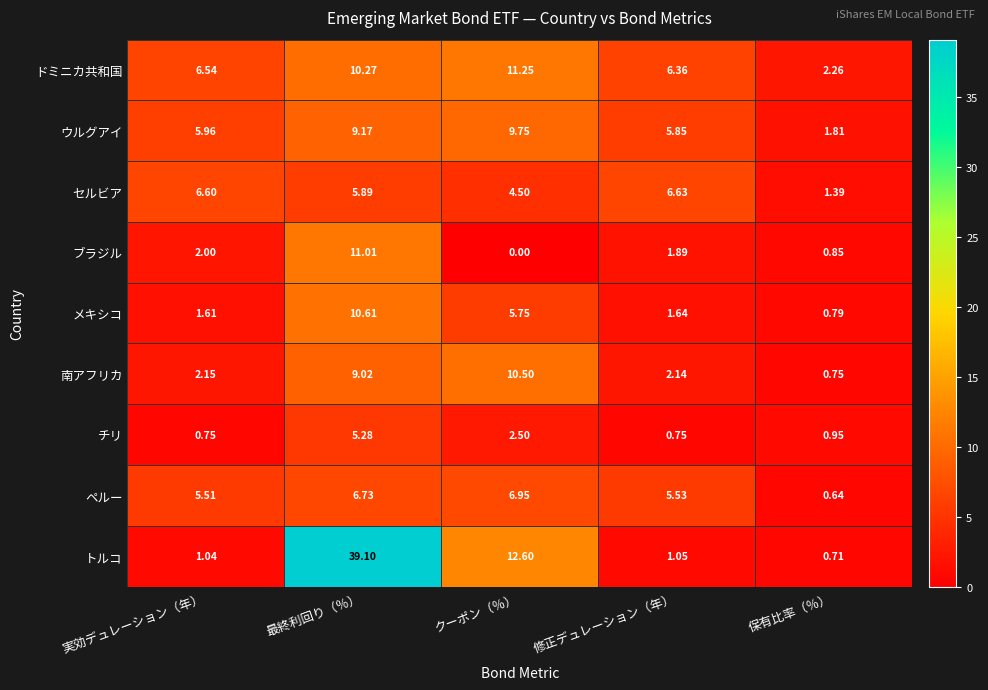

Rank the series by their maximum value, from lowest to highest.

チリ, セルビア, ペルー, ウルグアイ, 南アフリカ, メキシコ, ブラジル, ドミニカ共和国, トルコ